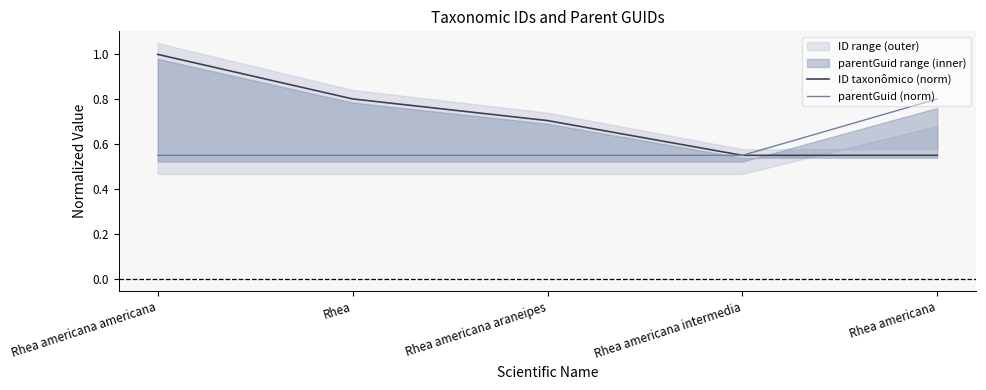

How many lines are shown in the chart?

2